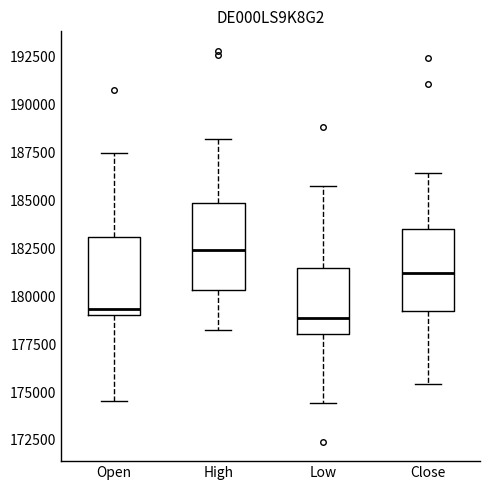

Where does the upper whisker of the box for High end on the y-axis? The values are not printed on the chart, so give them approximately, as read against the axis.

188000